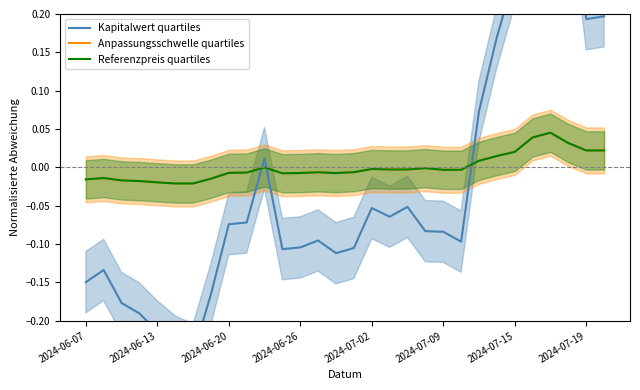

What is the difference between the highest and lowest values at 19?

0.1